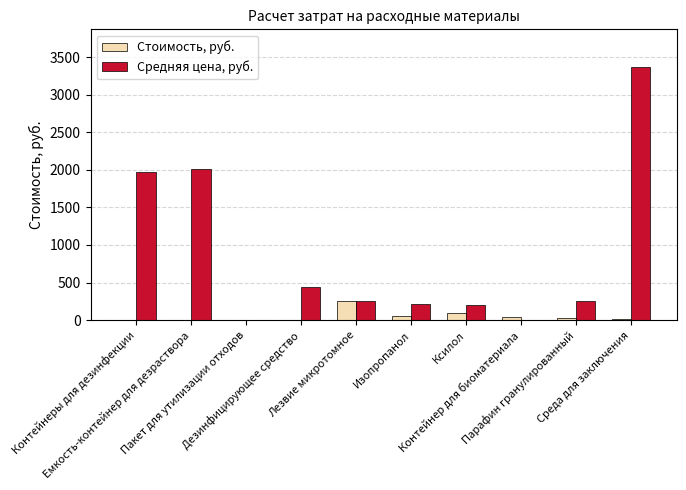

Is the value of Стоимость, руб. at Емкость-контейнер для дезраствора greater than the value of Средняя цена, руб. at Дезинфицирующее средство?

No